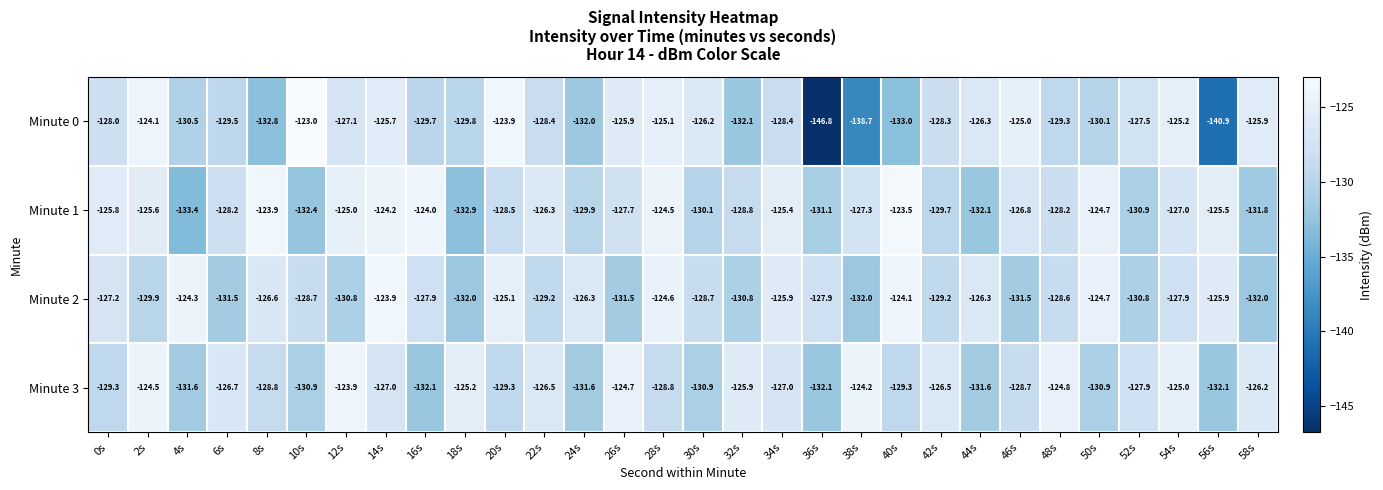

At which label does Minute 2 first exceed -127?

4s